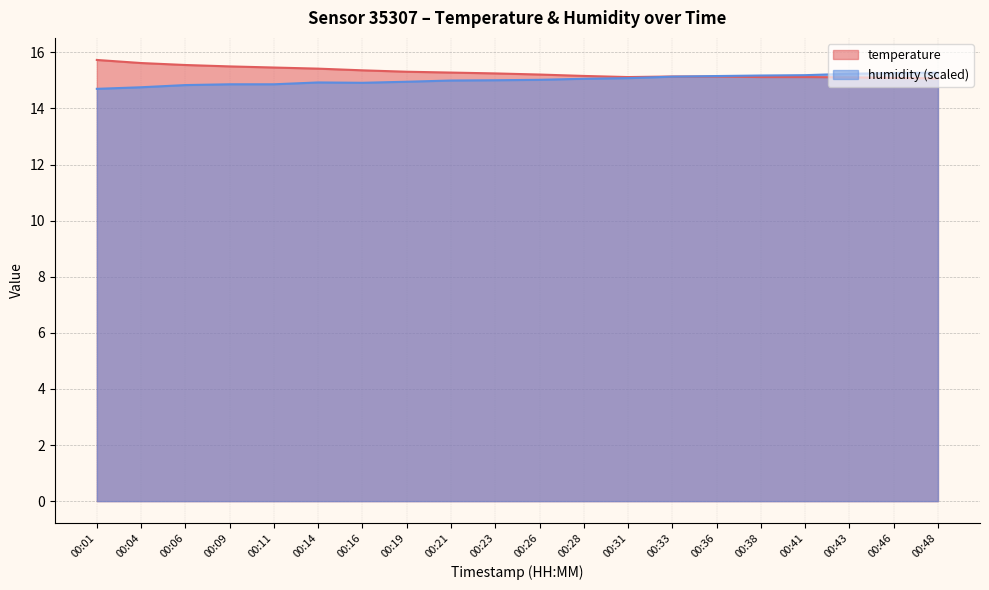

What is the approximate value of temperature at 00:16?

15.4